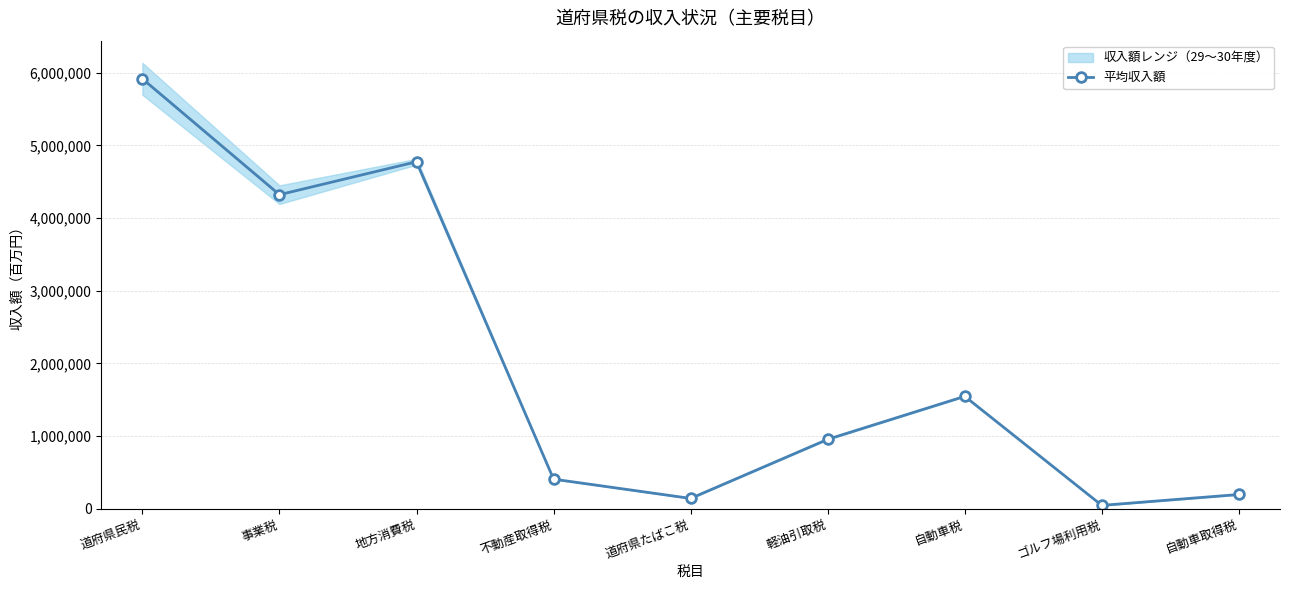

Rank the categories by value from highest to lowest.

道府県民税, 地方消費税, 事業税, 自動車税, 軽油引取税, 不動産取得税, 自動車取得税, 道府県たばこ税, ゴルフ場利用税